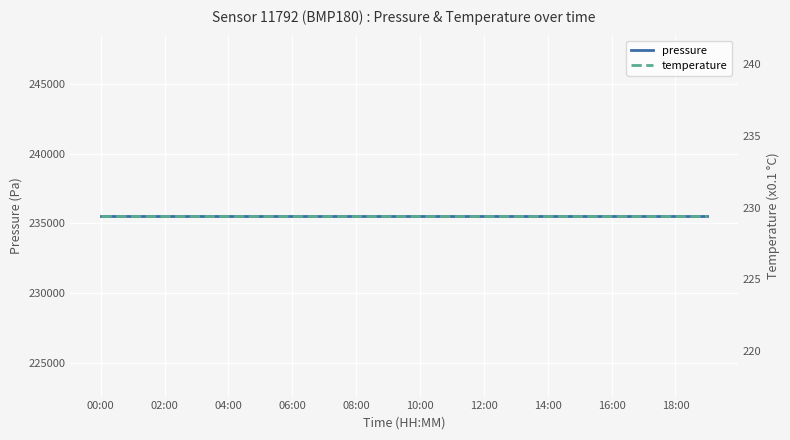

What are all the series names shown in the legend?

pressure, temperature